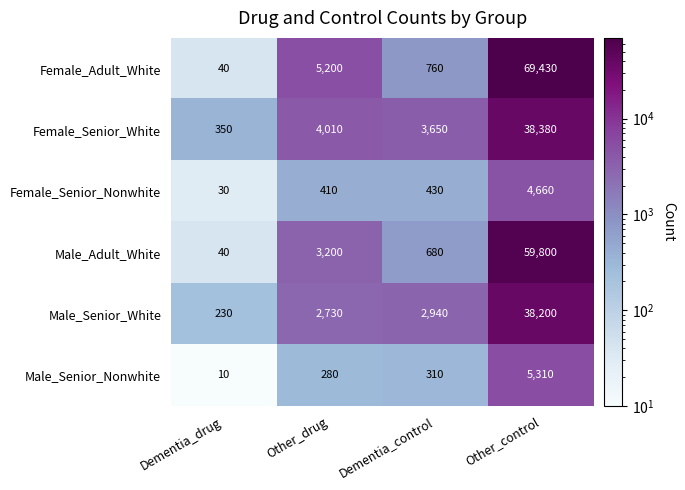

What is the spread (max minus min) of values at Other_drug?

4920